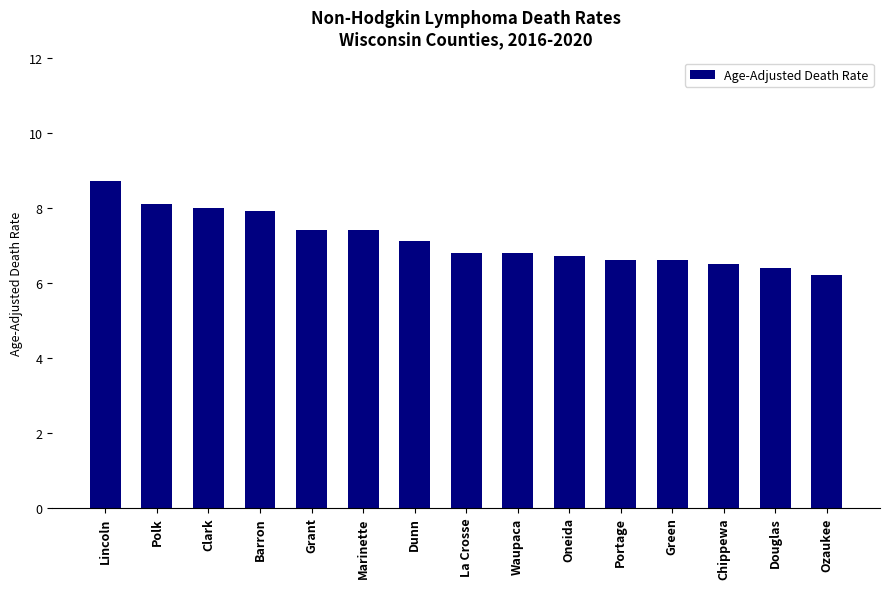

How many distinct data groups are displayed?

1